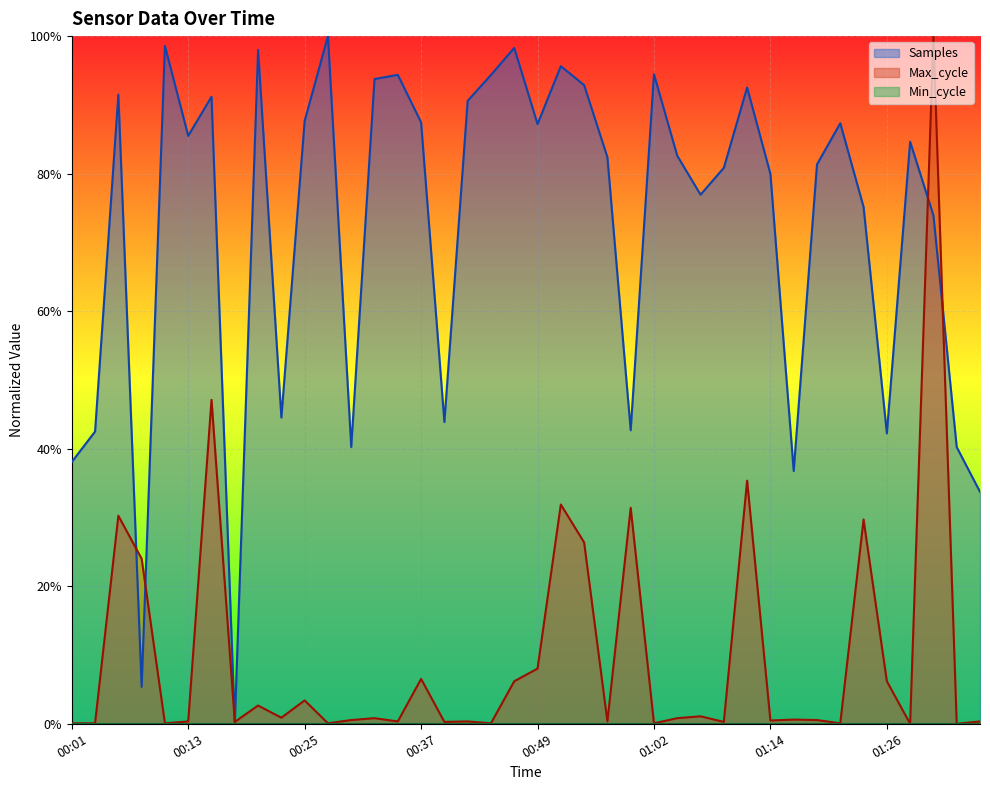

Which series ends up on top after the final intersection of Max_cycle and Samples?

Samples